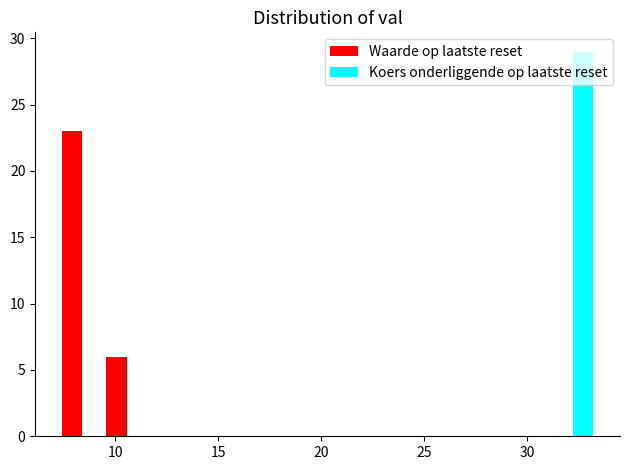

What is the height of the Waarde op laatste reset bar covering 9.5 to 11.5 on the x-axis? Neither the bar edges nor the heights are printed on the chart, so give them approximately, as read against the axes.

6